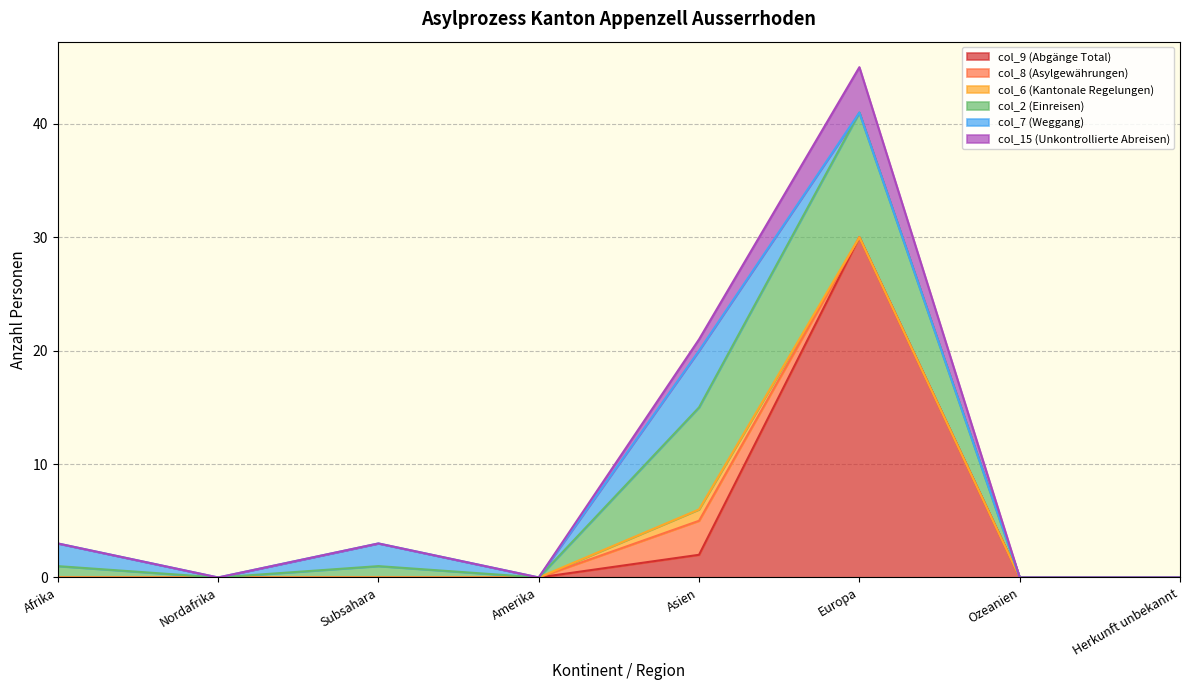

At which category is the sum across all series the highest?

Europa